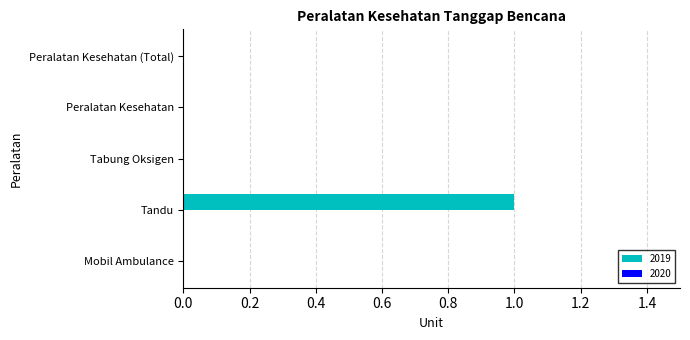

Reading bottom to top, transcribe all the data shown in this chart.

Mobil Ambulance=0	Tandu=1	Tabung Oksigen=0	Peralatan Kesehatan=0	Peralatan Kesehatan (Total)=0